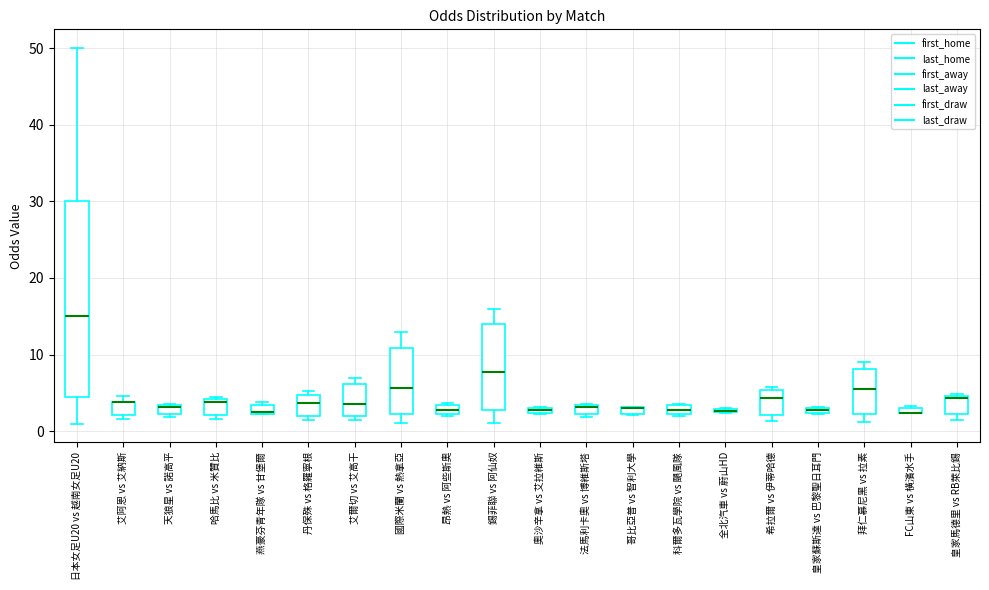

Which box is the tallest, from its lower edge to its upper edge?

日本女足U20 vs 越南女足U20